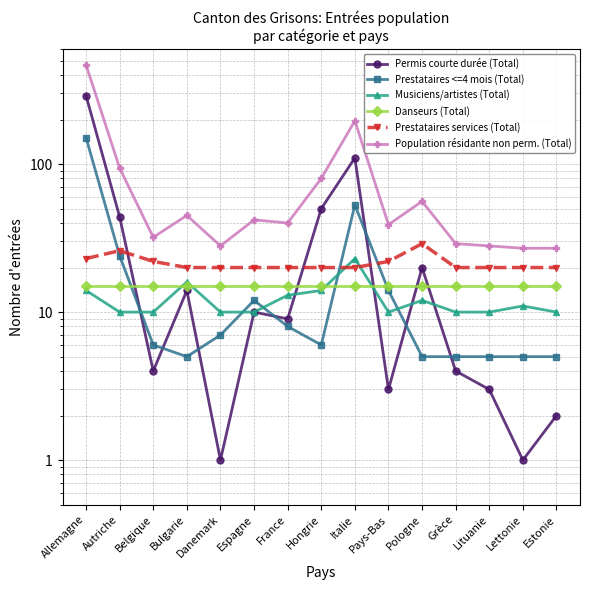

What is the maximum value for Prestataires services (Total)?

29